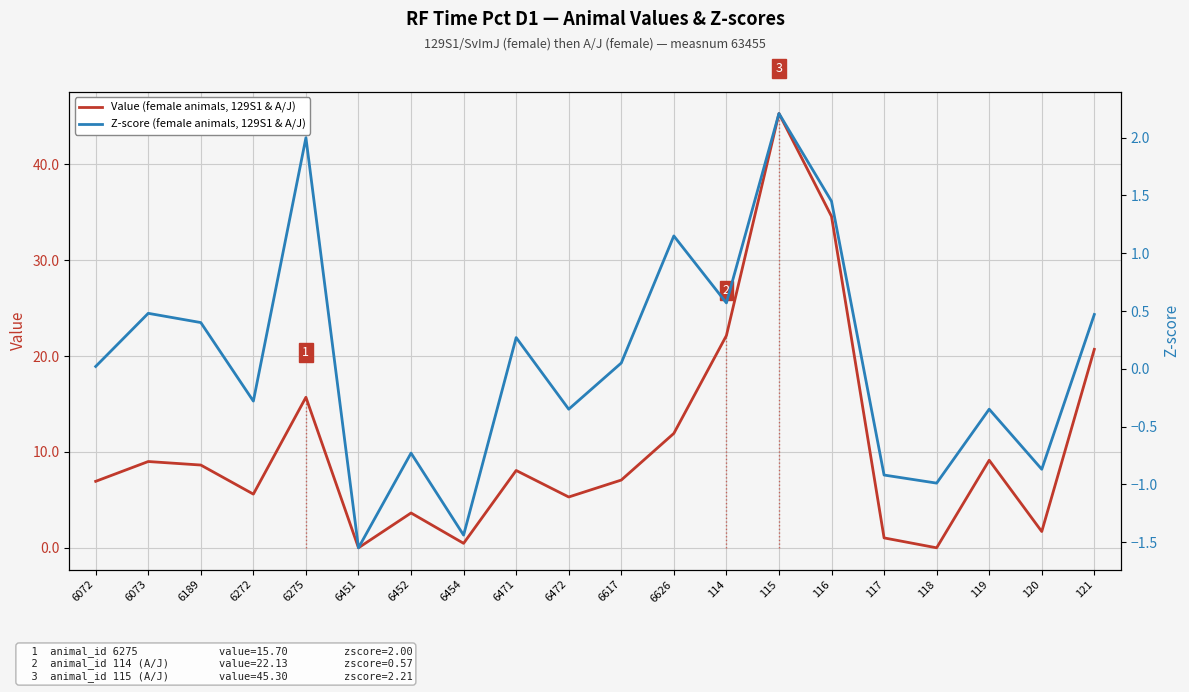

What is the difference between the highest and lowest values at 6617?

7.0